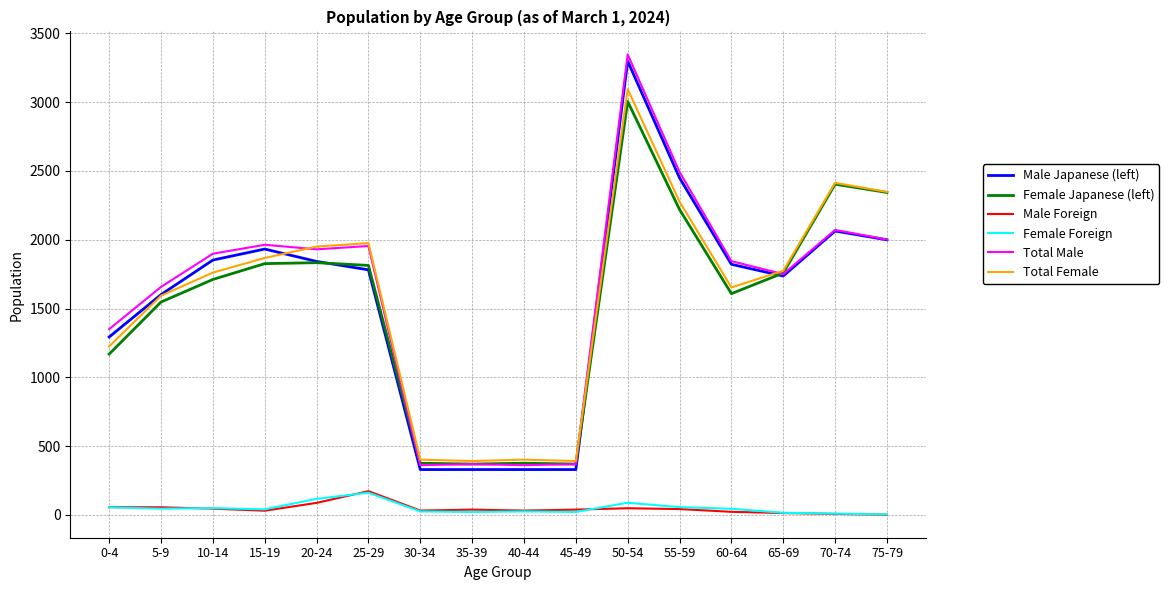

True or false: Male Japanese (left) and Female Foreign cross at least once.

False